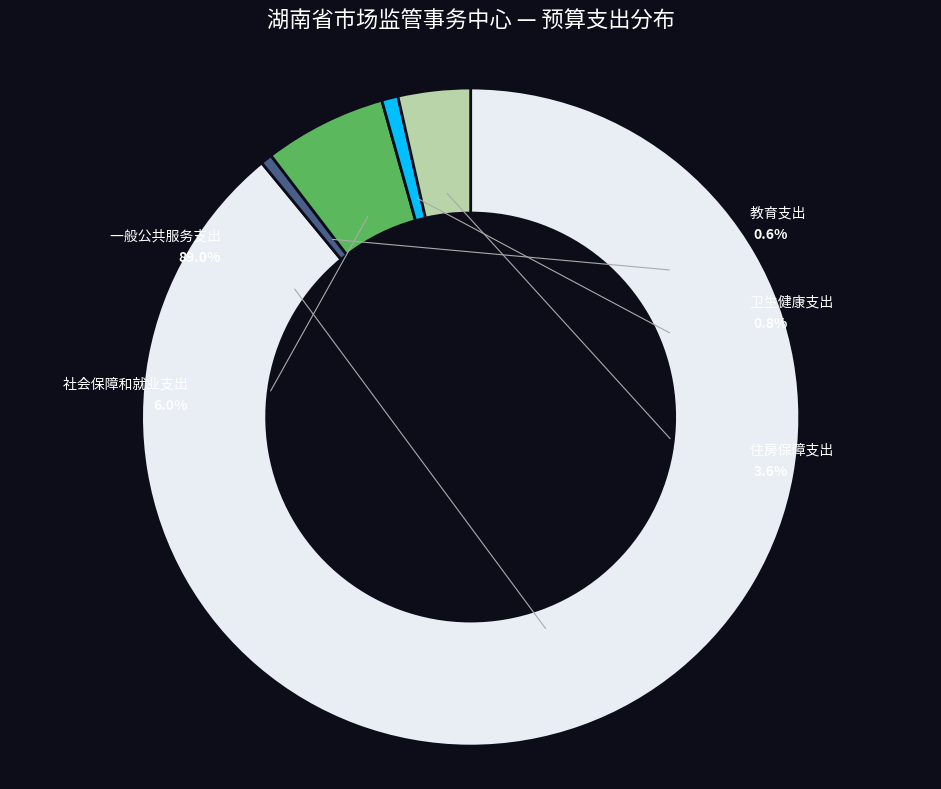

Count the number of slices in the pie.

5